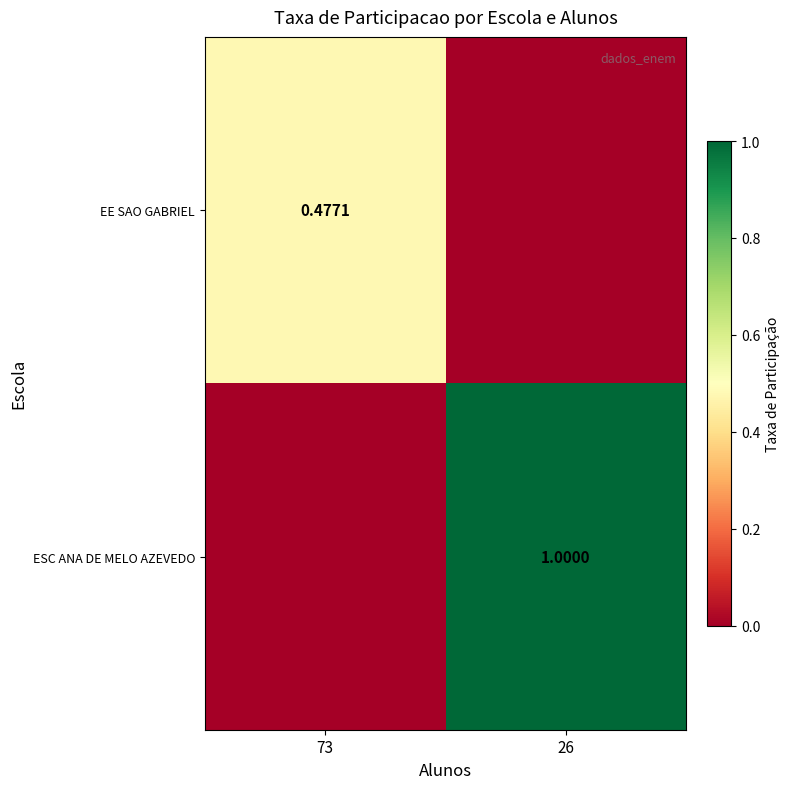

At which label is ESC ANA DE MELO AZEVEDO closest to 0?

73